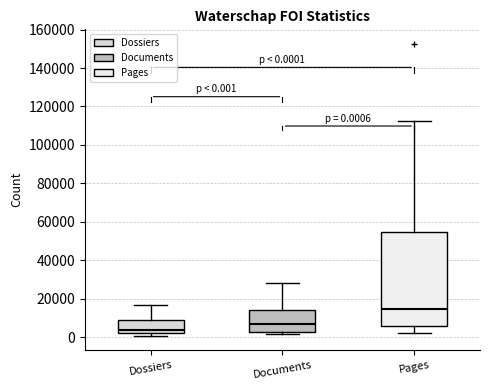

Which box's median line is the lowest?

Dossiers